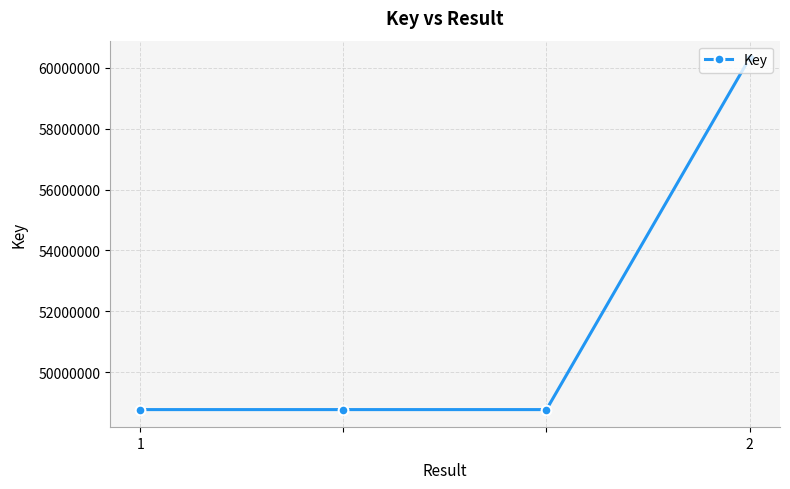

How many data points does each series have?

4